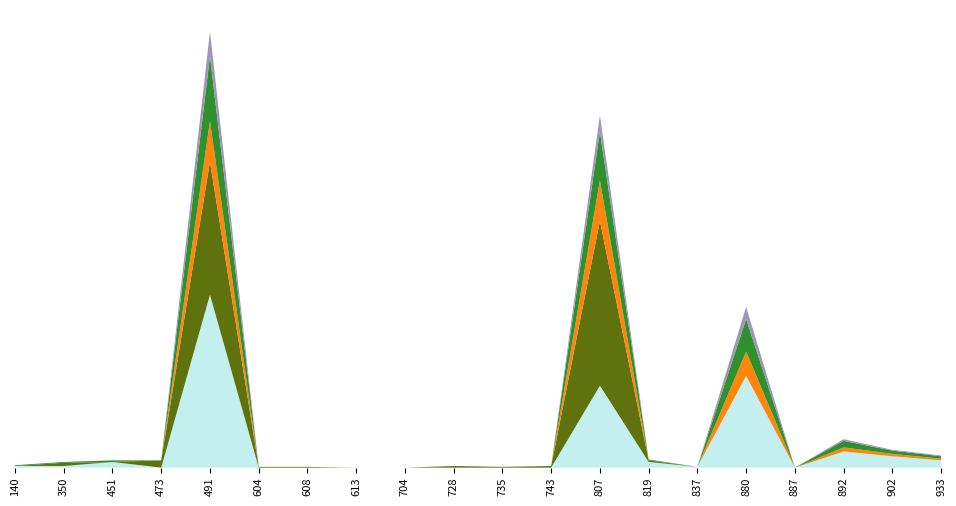

Reading left to right, list all the values displayed in this chart.

Phase A: 2	2	7	0	213	0	0	0	0	0	0	0	101	7	1	113	0	20	14	9
Phase B: 0	4	0	9	164	1	1	0	0	2	1	2	203	2	0	0	0	0	0	0
Phase C: 0	0	0	0	50	0	0	0	0	0	0	0	50	0	0	30	0	5	3	2
Phase D: 1	1	2	0	80	0	0	0	0	0	0	0	60	1	0	40	0	8	4	3
Phase E: 0	0	0	0	30	0	0	0	0	0	0	0	20	0	0	15	0	2	1	1